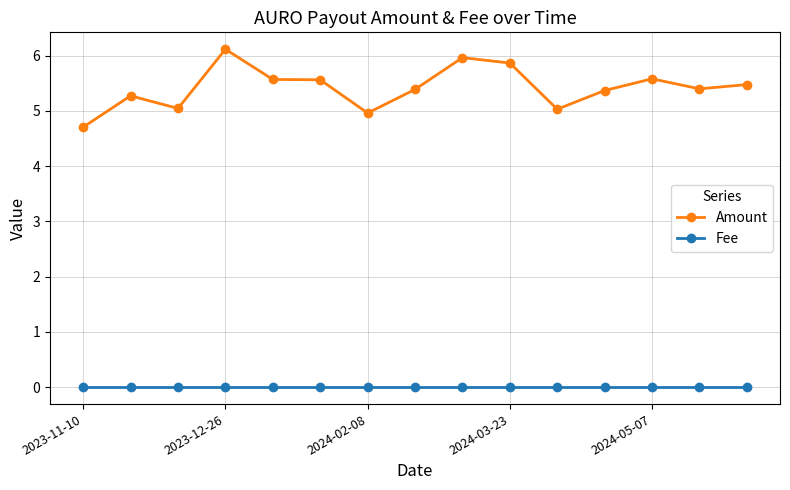

List the series in order of their peak value, highest first.

Amount, Fee